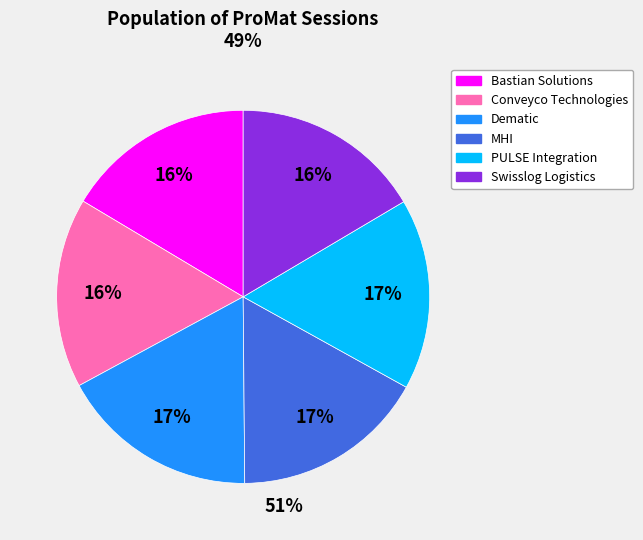

What percentage is the Bastian Solutions slice, to the nearest percent?

16%